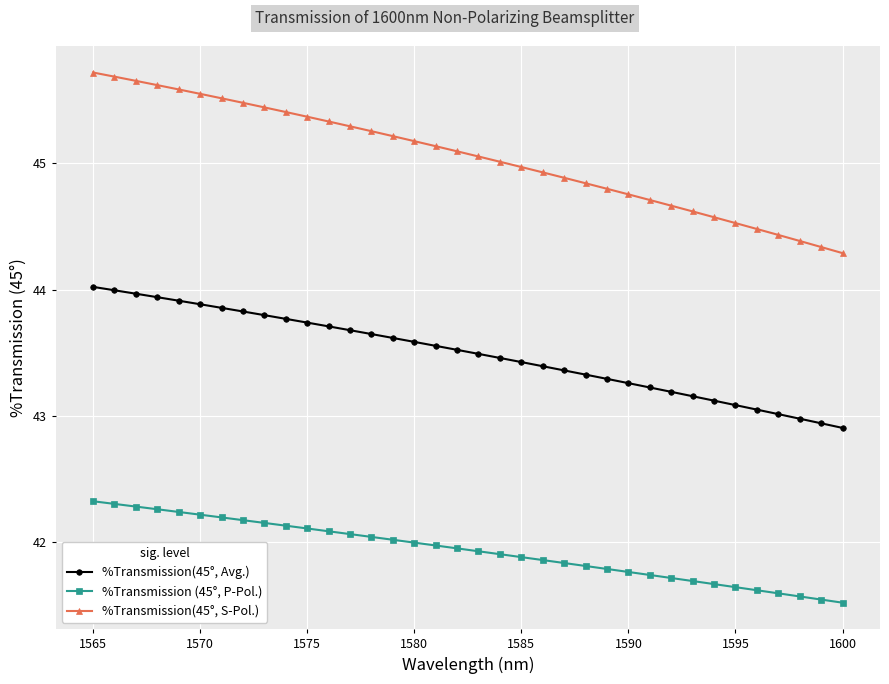

Rank the series by their average value, from lowest to highest.

%Transmission (45°, P-Pol.), %Transmission(45°, Avg.), %Transmission(45°, S-Pol.)